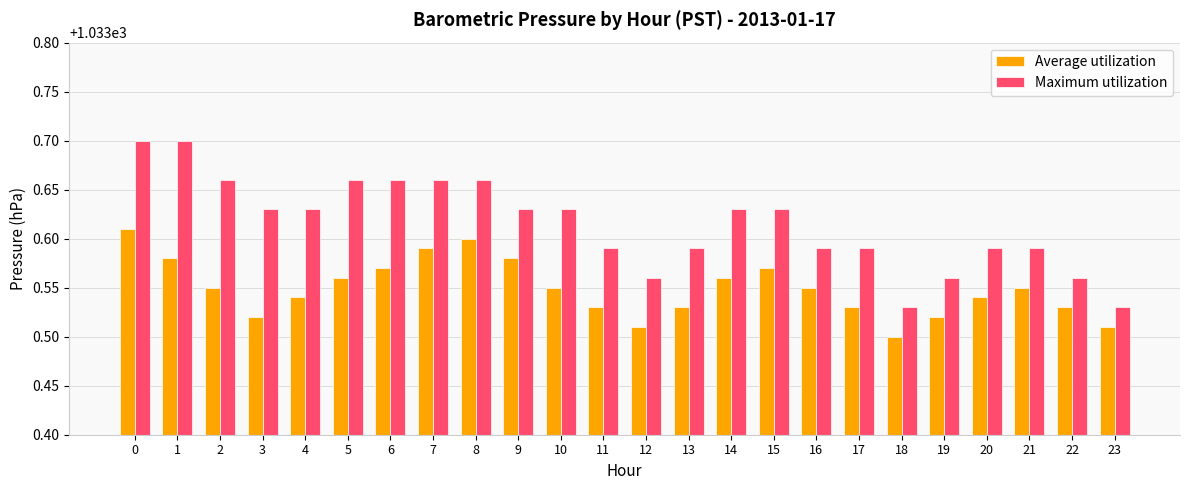

Which series has the largest total across all categories?

Maximum utilization